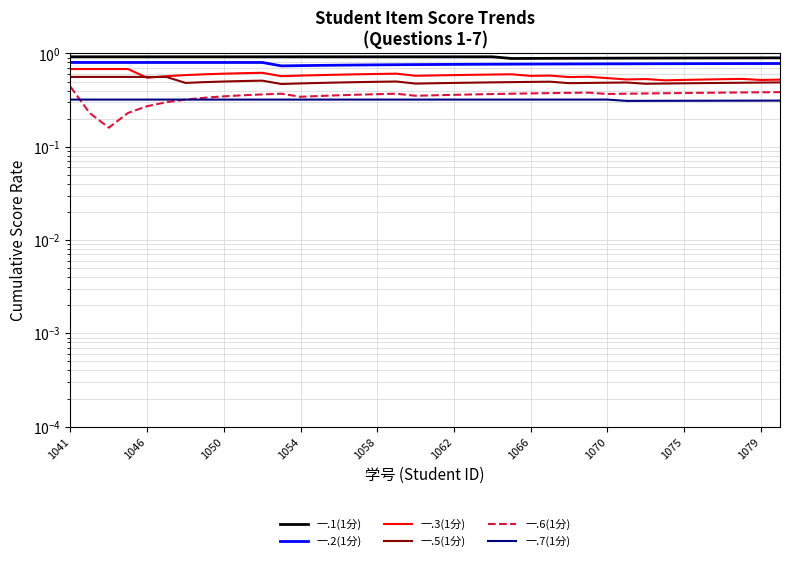

Does the chart have visible grid lines?

Yes